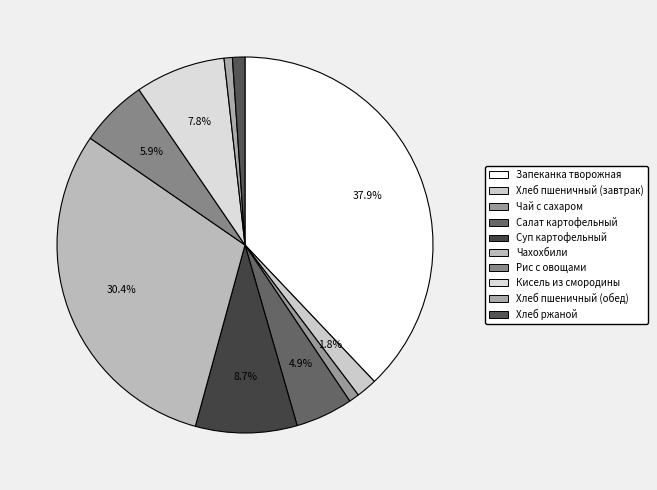

Rank the categories by value from lowest to highest.

Хлеб пшеничный (обед), Чай с сахаром, Хлеб ржаной, Хлеб пшеничный (завтрак), Салат картофельный, Рис с овощами, Кисель из смородины, Суп картофельный, Чахохбили, Запеканка творожная с морковью